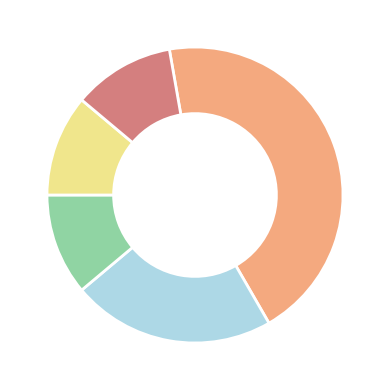

Is there a majority slice in this chart?

No